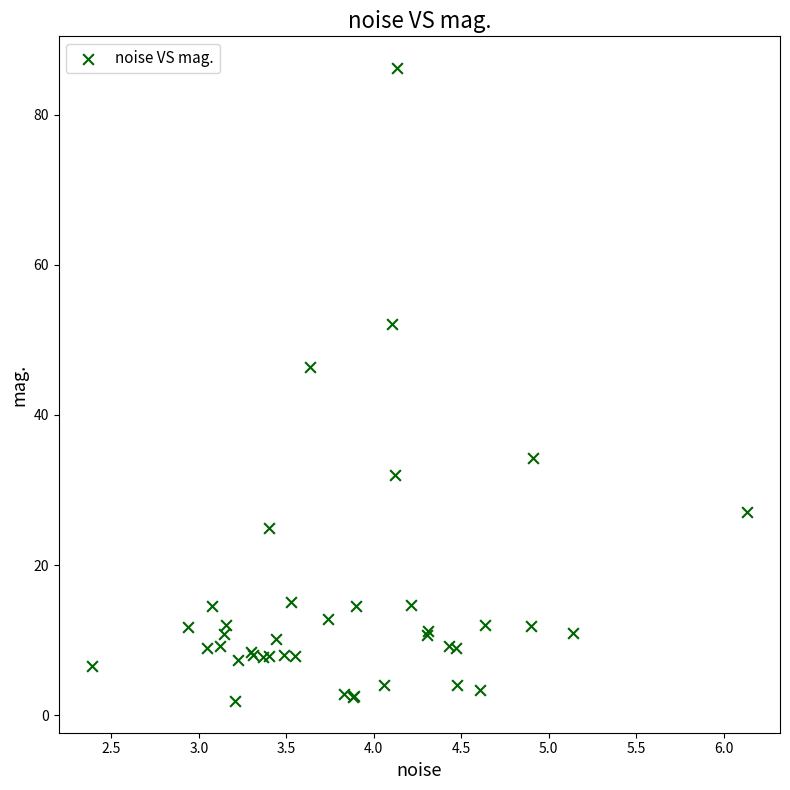

What Y value in the scatter plot is closest to 44?

46.3